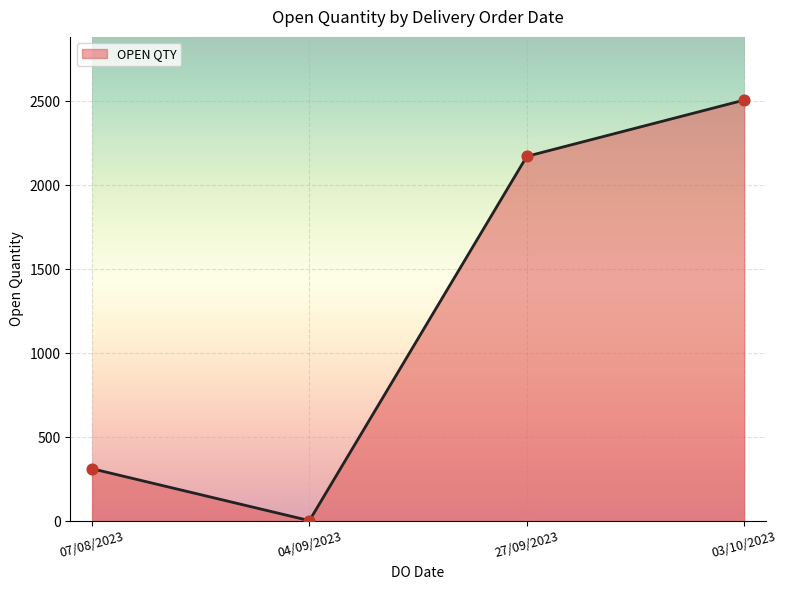

Approximately how many times larger is the value at 03/10/2023 compared to 07/08/2023?

8.0